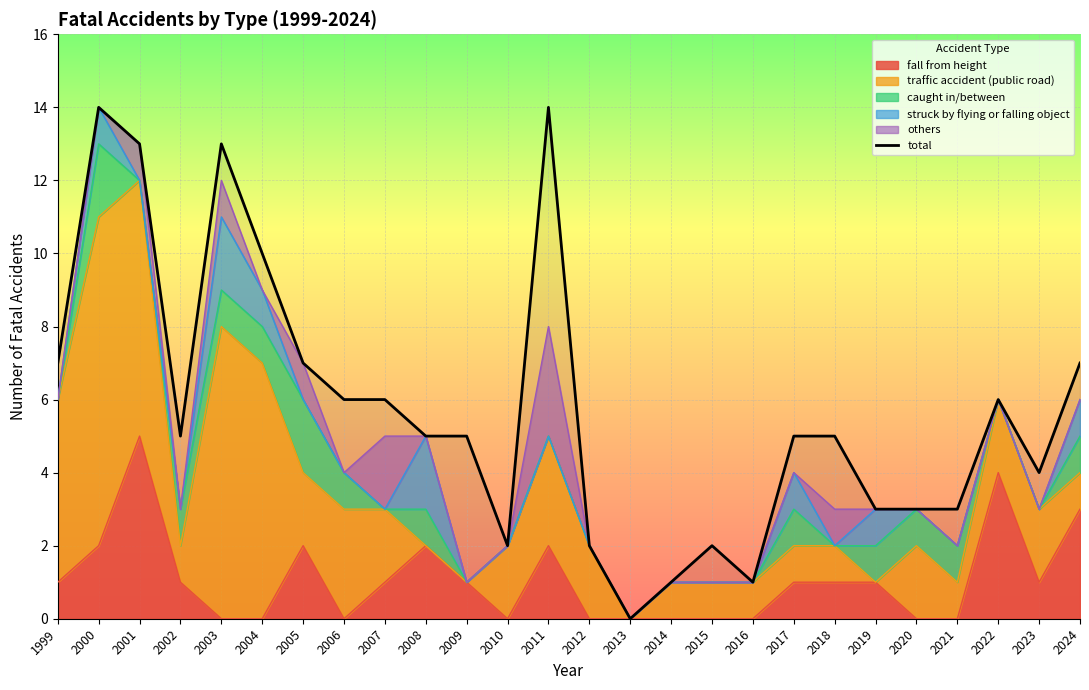

List the labels in order of value, smallest first.

2013, 2014, 2016, 2010, 2012, 2015, 2019, 2020, 2021, 2023, 2002, 2008, 2009, 2017, 2018, 2006, 2007, 2022, 1999, 2005, 2024, 2004, 2001, 2003, 2000, 2011